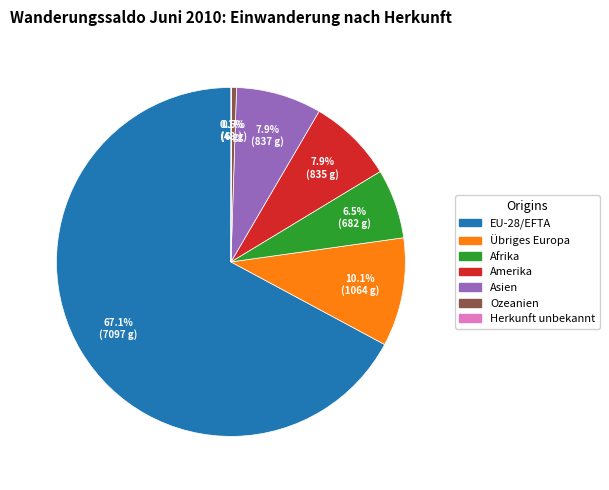

Which slice represents more than half of the pie?

EU-28/EFTA